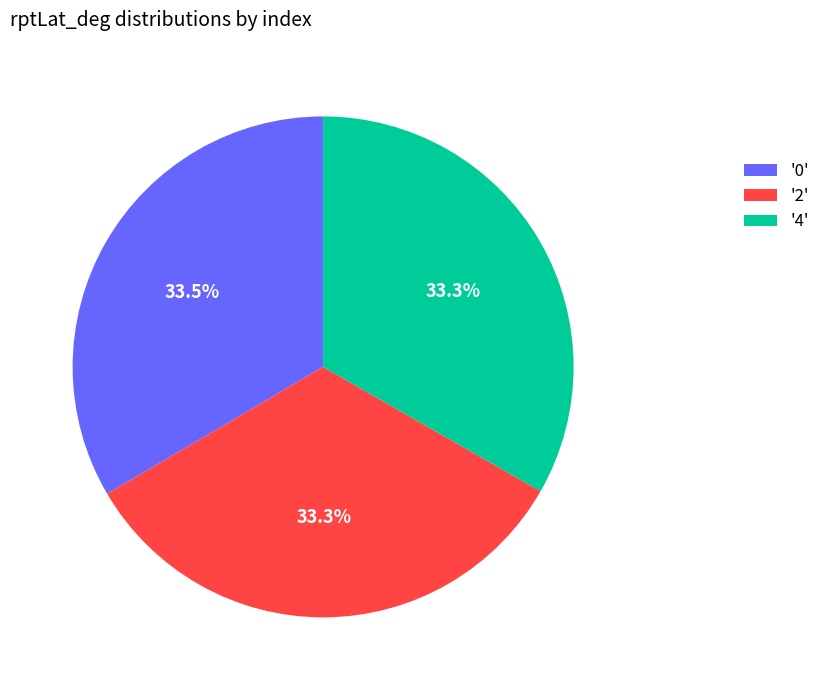

Is there a majority slice in this chart?

No